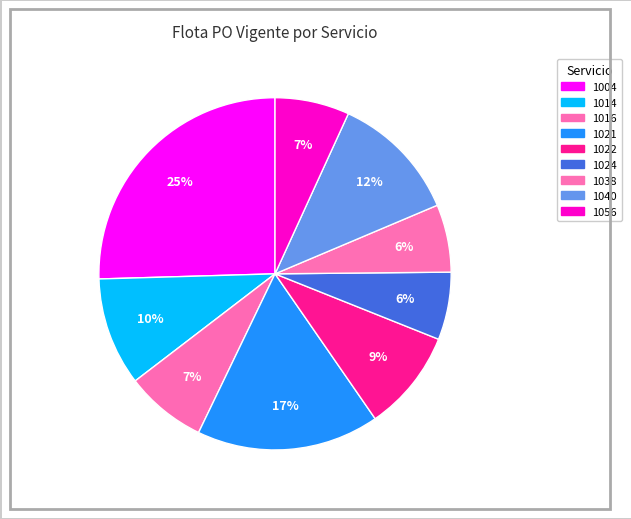

How many slices are in this pie chart?

9